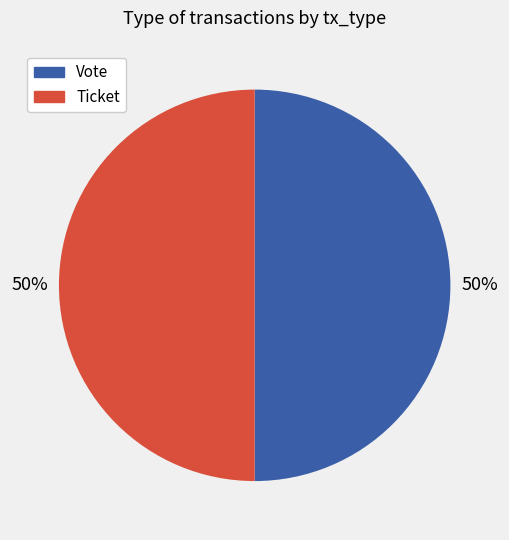

To the nearest percent, what percentage of the pie is Ticket?

50%